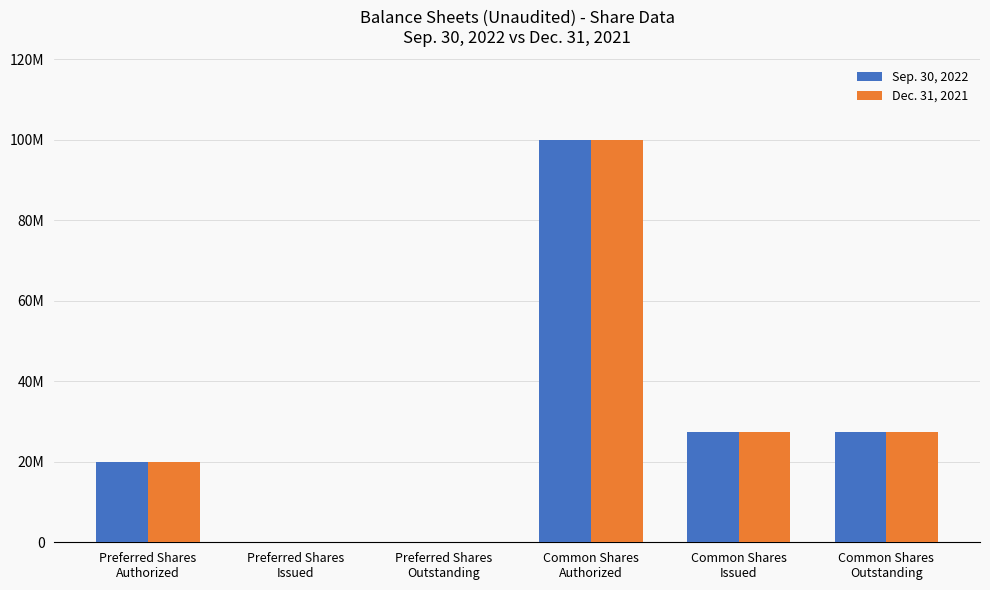

Does the chart contain stacked bars?

No